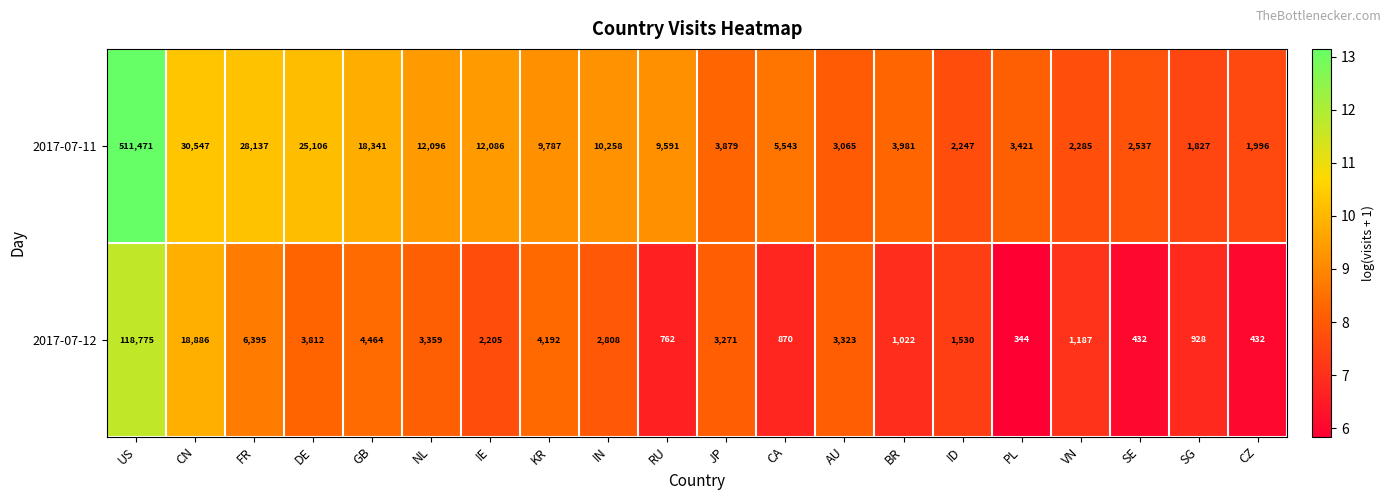

What is the sum of all 2017-07-11 values?

698201